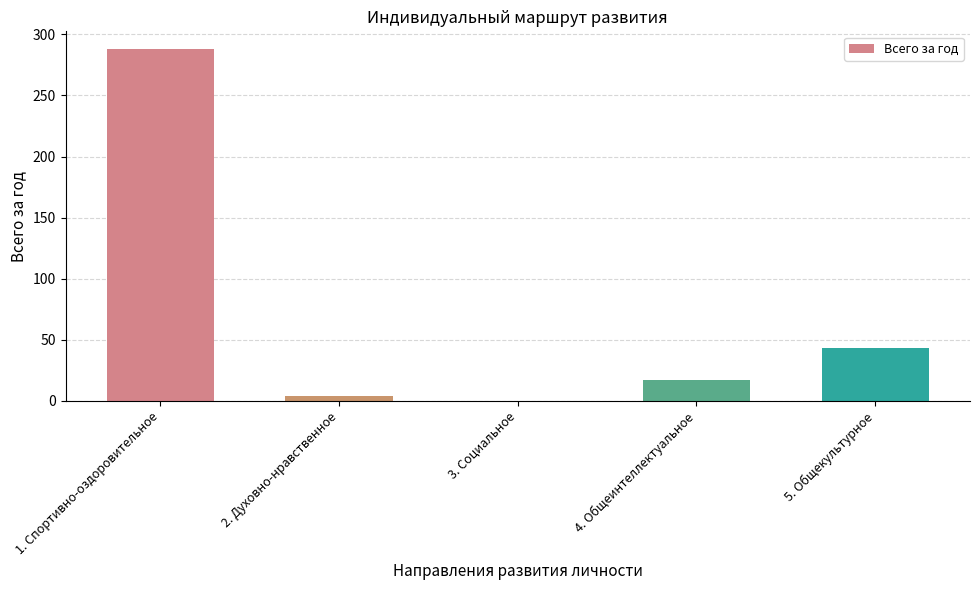

What is the sum of the values at 3. Социальное and 4. Общеинтеллектуальное?

17